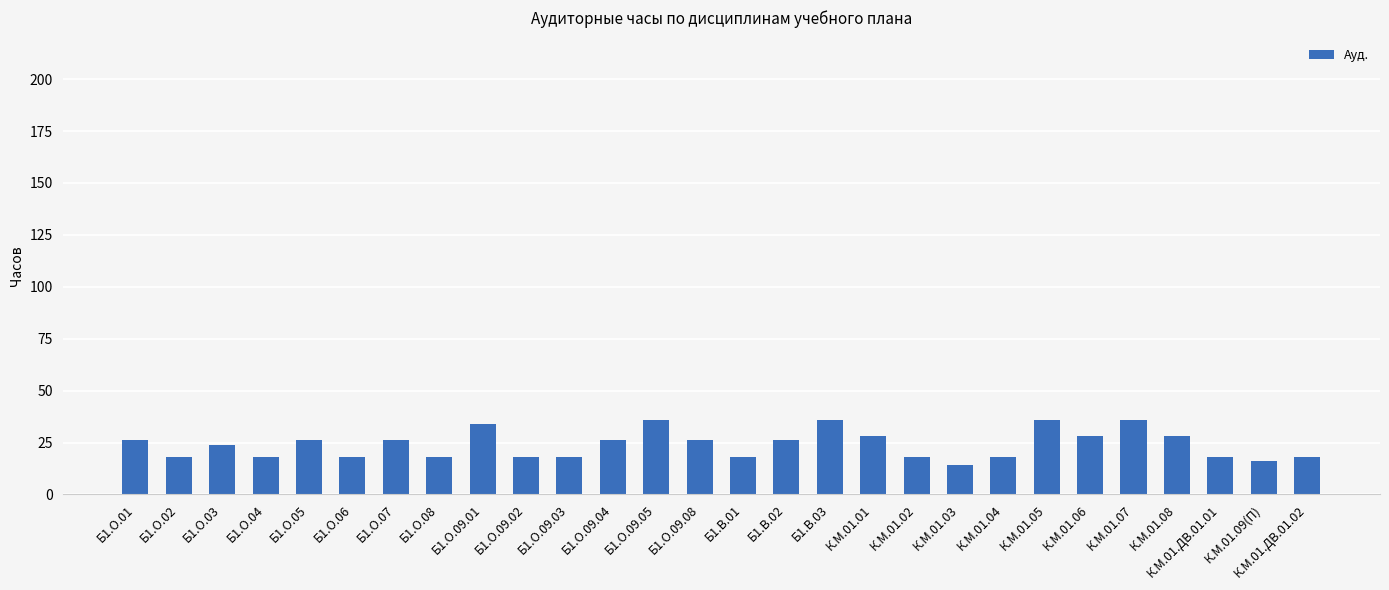

Reading left to right, list all the values displayed in this chart.

Б1.О.01=26	Б1.О.02=18	Б1.О.03=24	Б1.О.04=18	Б1.О.05=26	Б1.О.06=18	Б1.О.07=26	Б1.О.08=18	Б1.О.09.01=34	Б1.О.09.02=18	Б1.О.09.03=18	Б1.О.09.04=26	Б1.О.09.05=36	Б1.О.09.08=26	Б1.В.01=18	Б1.В.02=26	Б1.В.03=36	К.М.01.01=28	К.М.01.02=18	К.М.01.03=14	К.М.01.04=18	К.М.01.05=36	К.М.01.06=28	К.М.01.07=36	К.М.01.08=28	К.М.01.ДВ.01.01=18	К.М.01.09(П)=16	К.М.01.ДВ.01.02=18